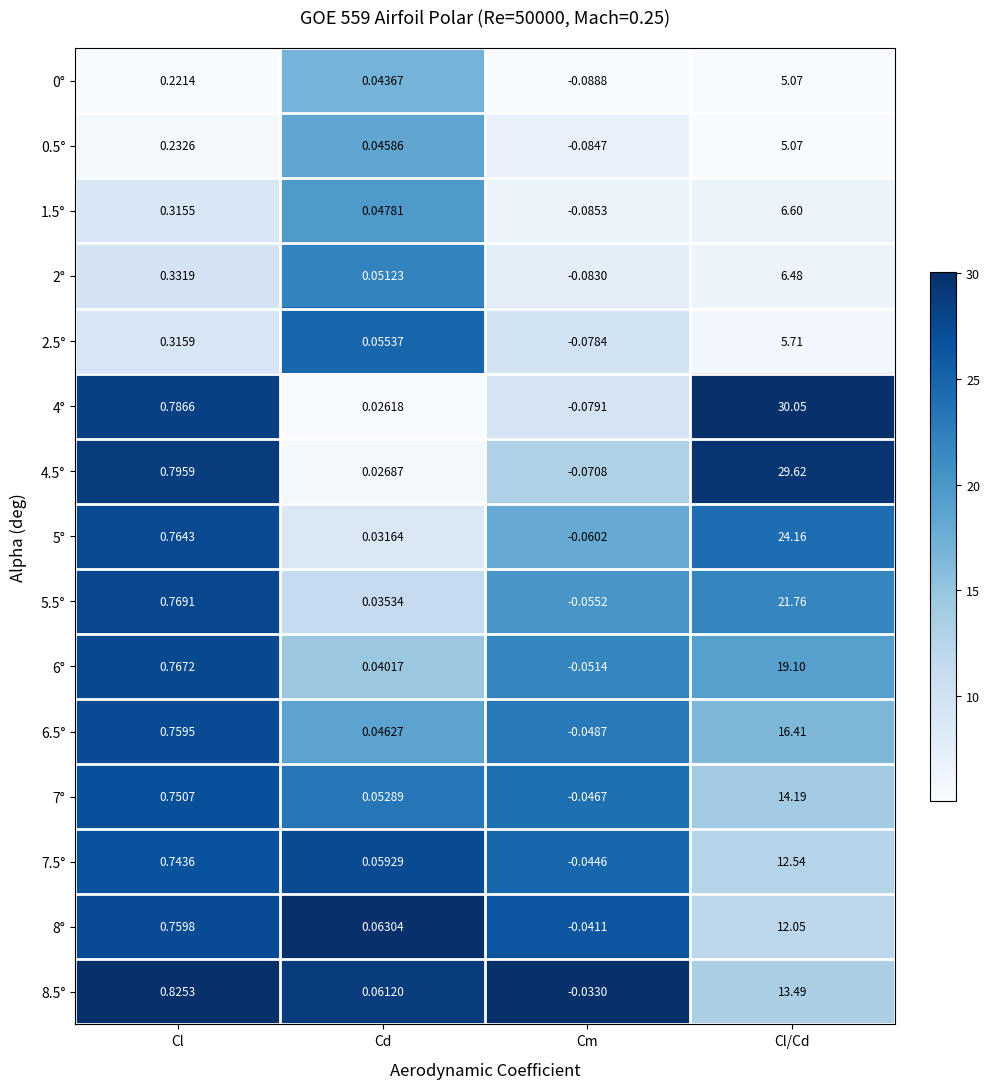

At which label does 7.5° reach its peak?

Cl/Cd